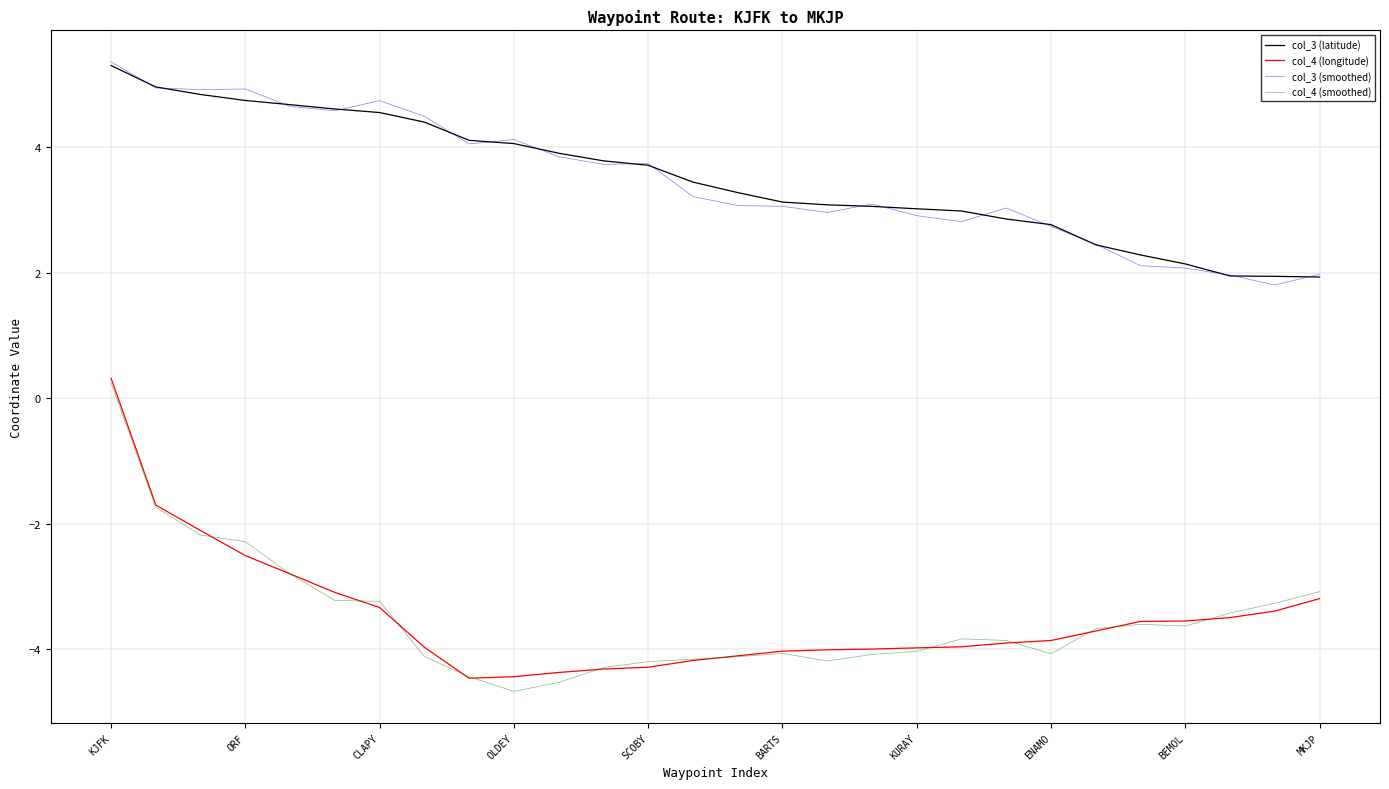

What is the lowest value of the col_3 (smoothed) series?

1.8